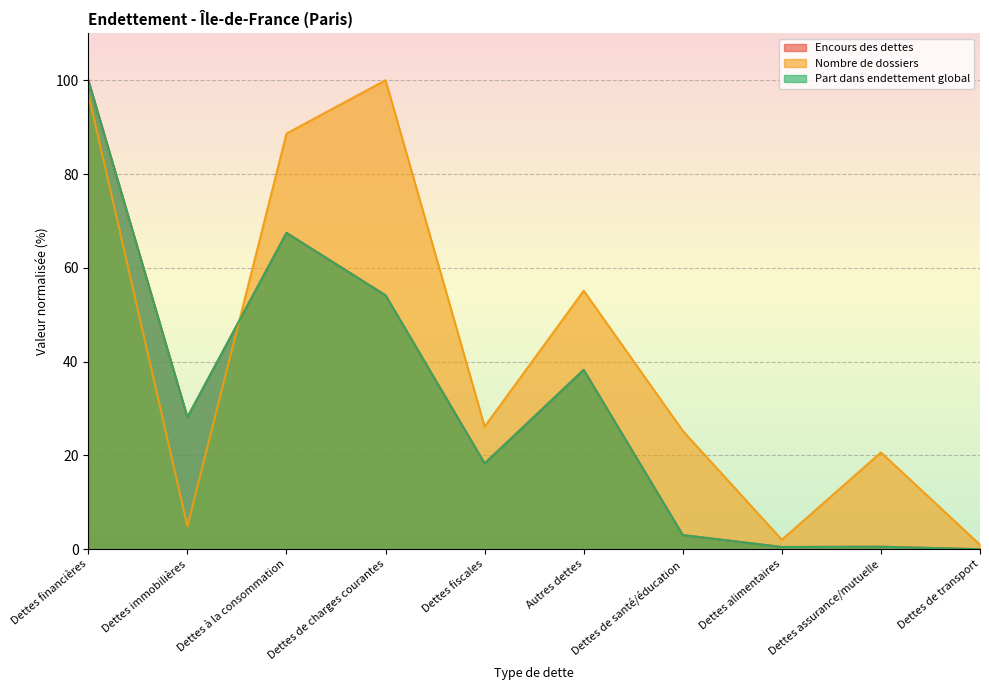

Reading right to left, list all the values displayed in this chart.

Encours des dettes: 0.0	0.5	0.5	3.0	38.3	18.3	54.1	67.5	28.2	100.0
Nombre de dossiers: 1.0	20.6	2.0	25.3	55.1	26.2	100.0	88.6	4.9	97.1
Part dans endettement global: 0.0	0.5	0.5	3.0	38.2	18.3	54.1	67.4	28.1	100.0